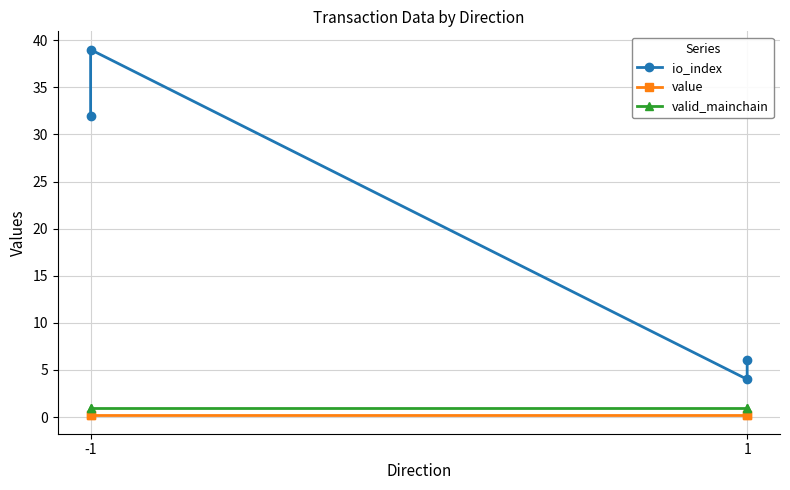

List the series in order of their peak value, lowest first.

value, valid_mainchain, io_index